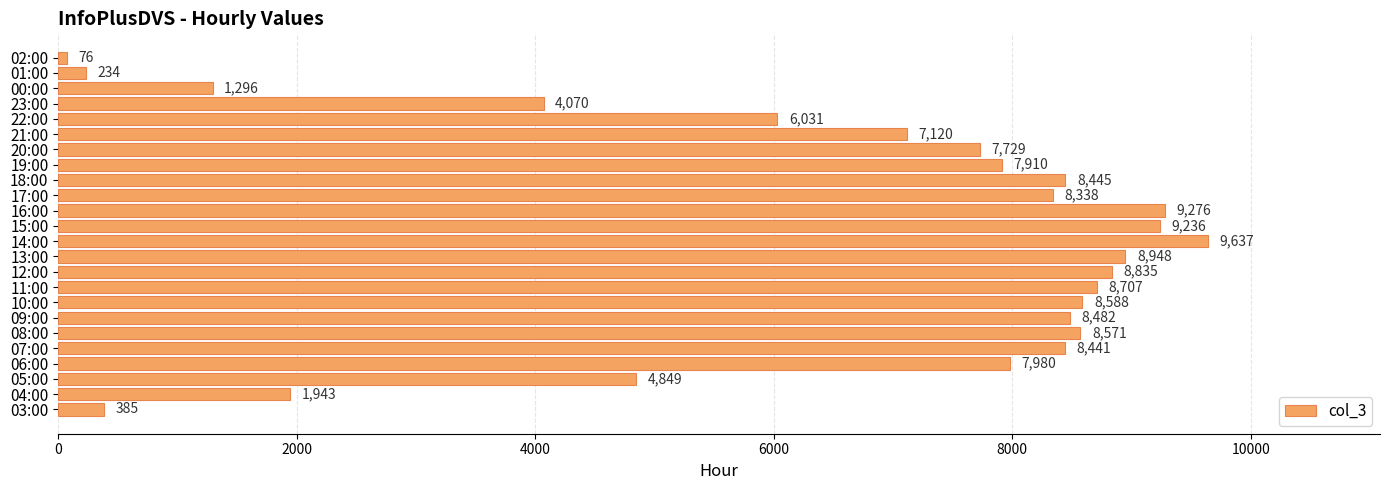

Reading bottom to top, what are all the values shown in this chart?

03:00=385	04:00=1943	05:00=4849	06:00=7980	07:00=8441	08:00=8571	09:00=8482	10:00=8588	11:00=8707	12:00=8835	13:00=8948	14:00=9637	15:00=9236	16:00=9276	17:00=8338	18:00=8445	19:00=7910	20:00=7729	21:00=7120	22:00=6031	23:00=4070	00:00=1296	01:00=234	02:00=76